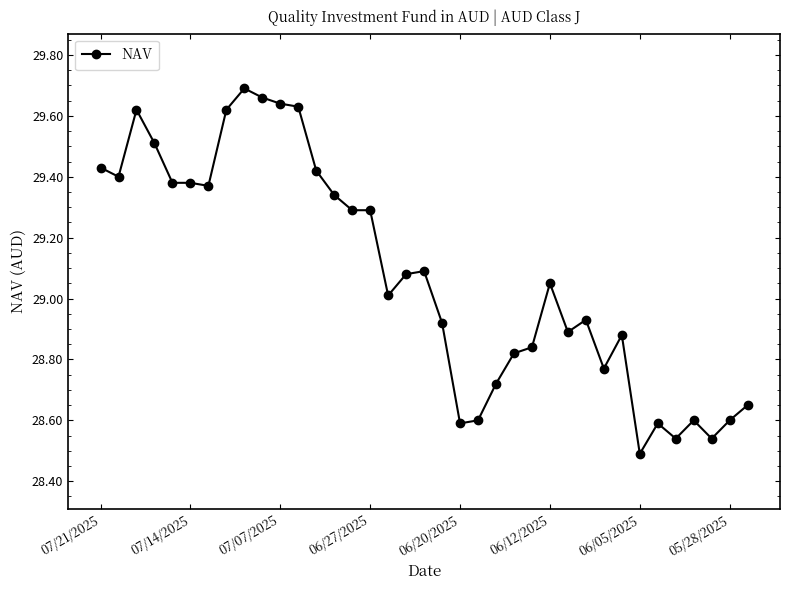

What is the sum of all values?

1075.9